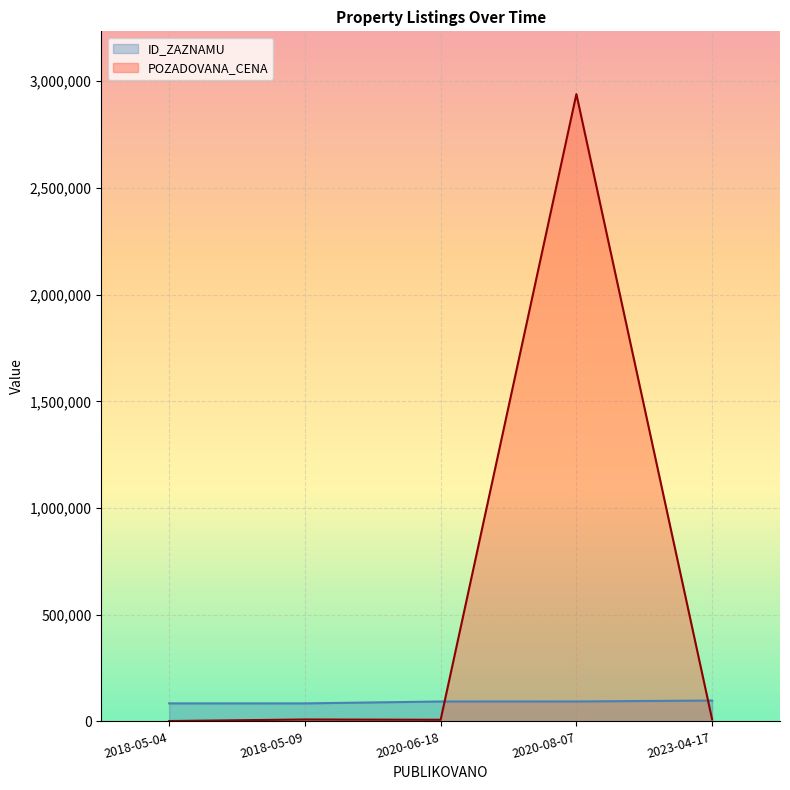

True or false: POZADOVANA_CENA and ID_ZAZNAMU intersect in this chart.

True